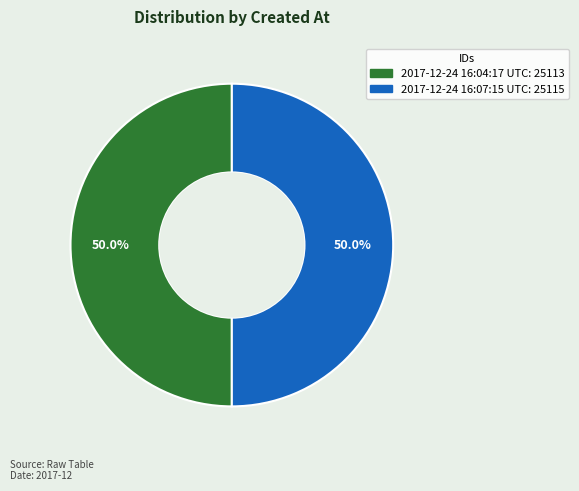

To the nearest percent, what is the average slice percentage?

50%